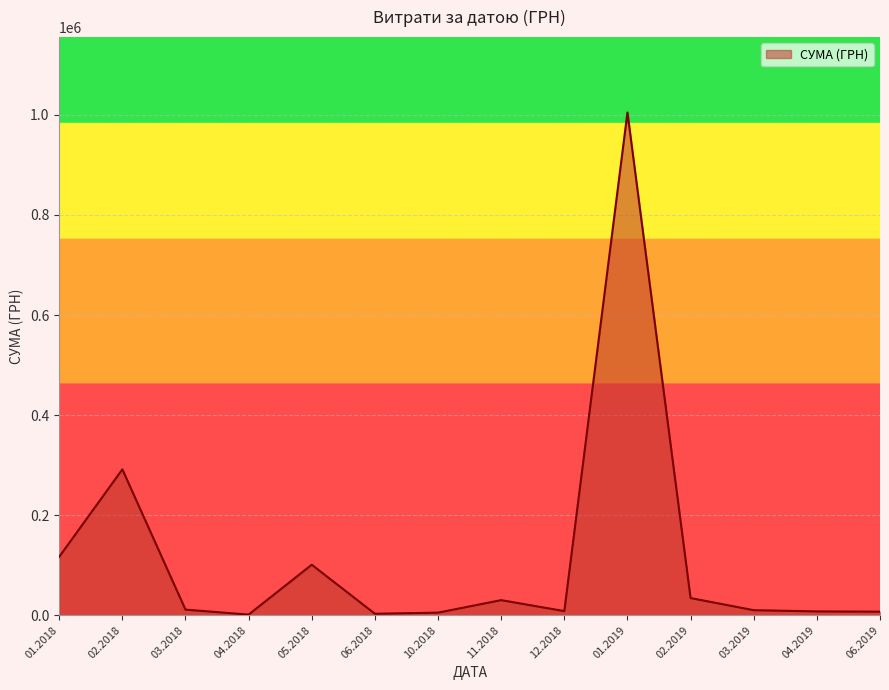

What is the change in value from 01.2018 to 01.2019?

+888123.1